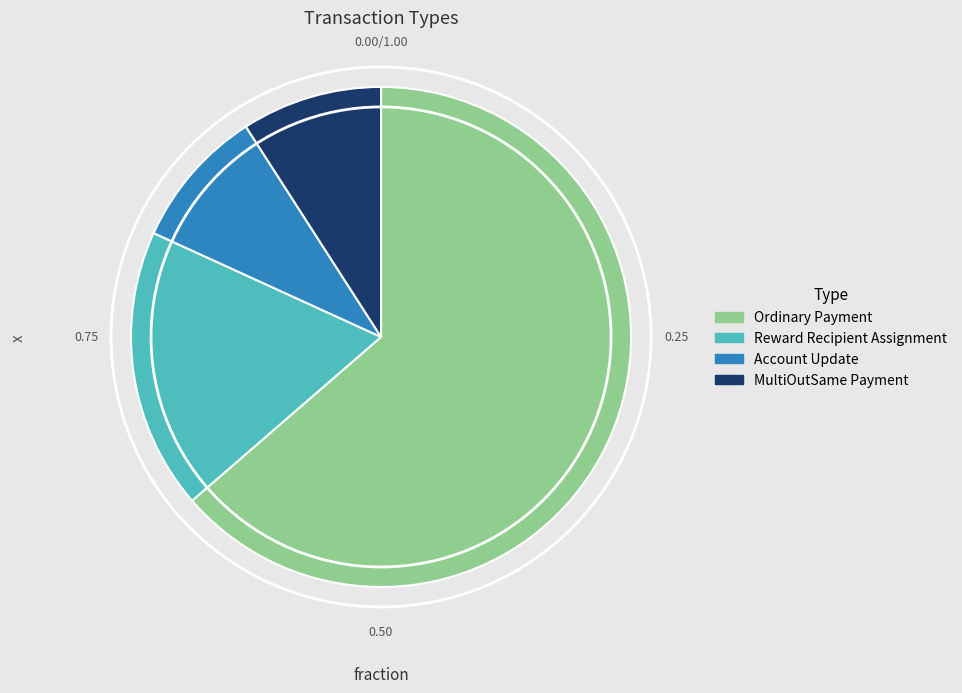

Count the number of slices in the pie.

4